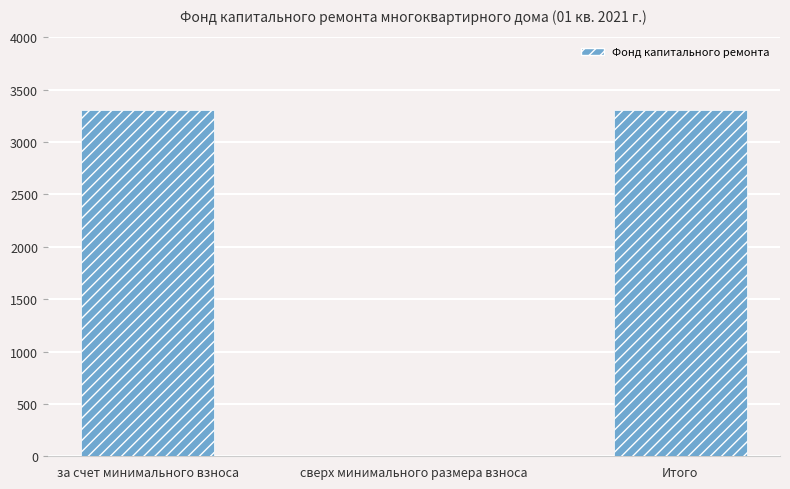

The value at за счет минимального взноса is 5084.9. True or false?

False